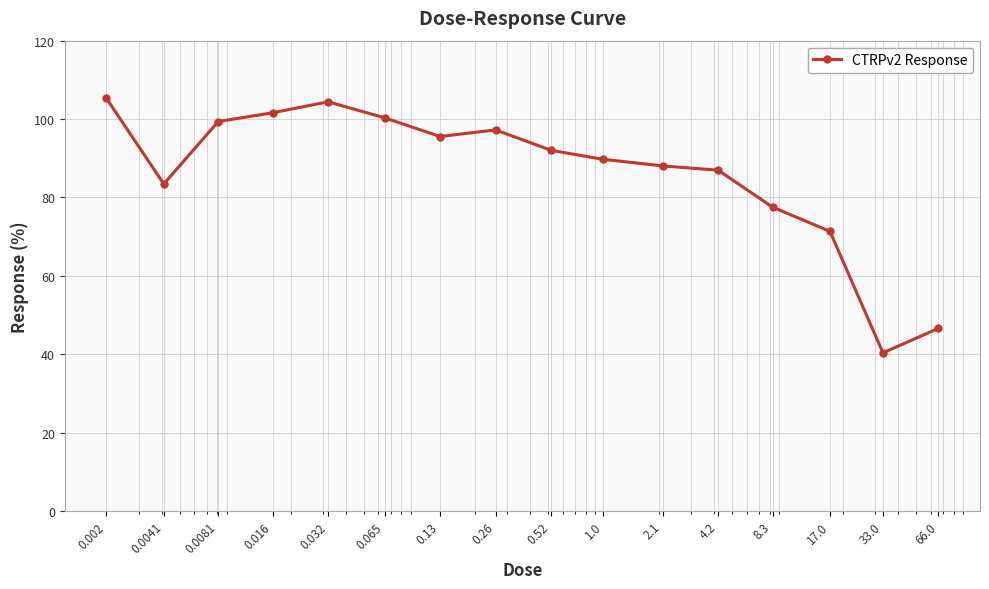

Count the number of data series in this chart.

1